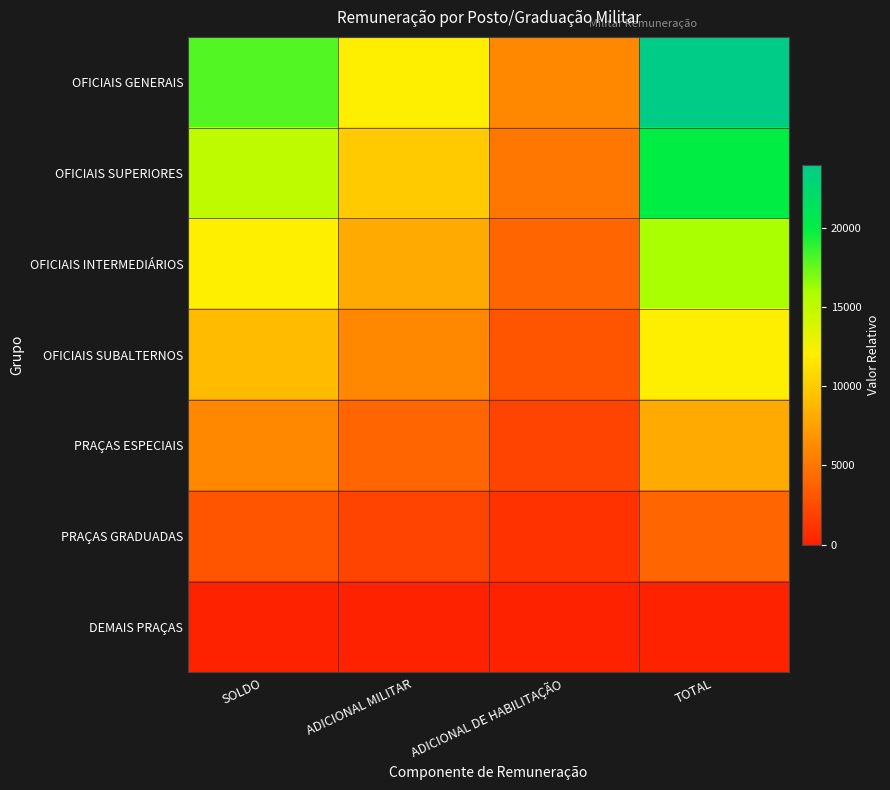

At how many categories does at least one series exceed 9003?

3